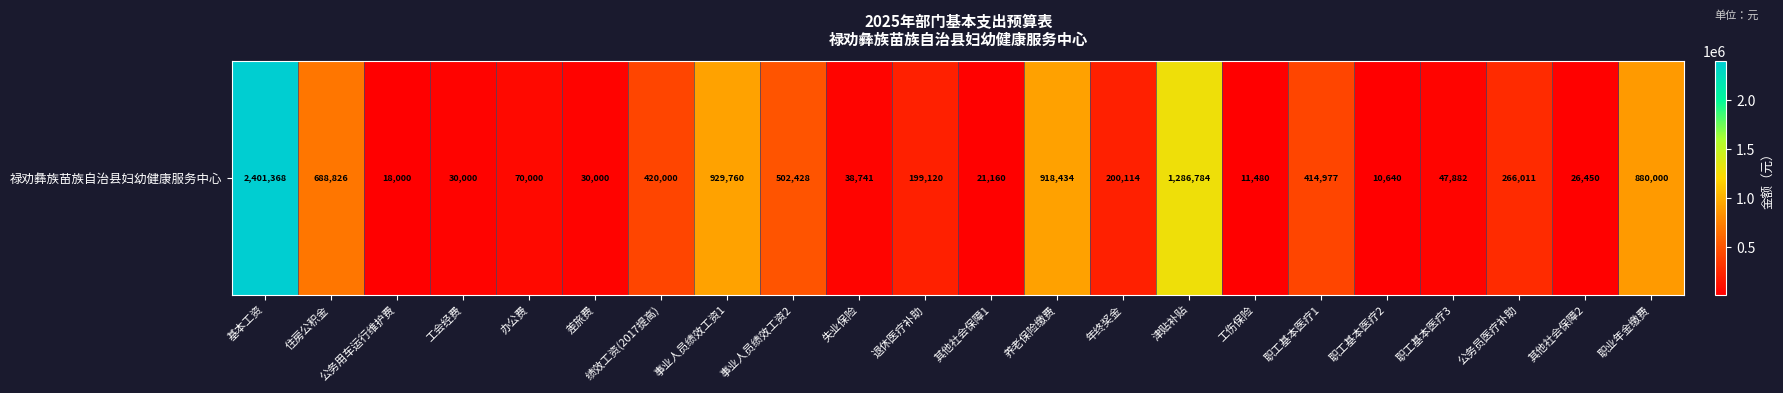

What is the ratio of the value at 失业保险 to the value at 其他社会保障1?

1.8